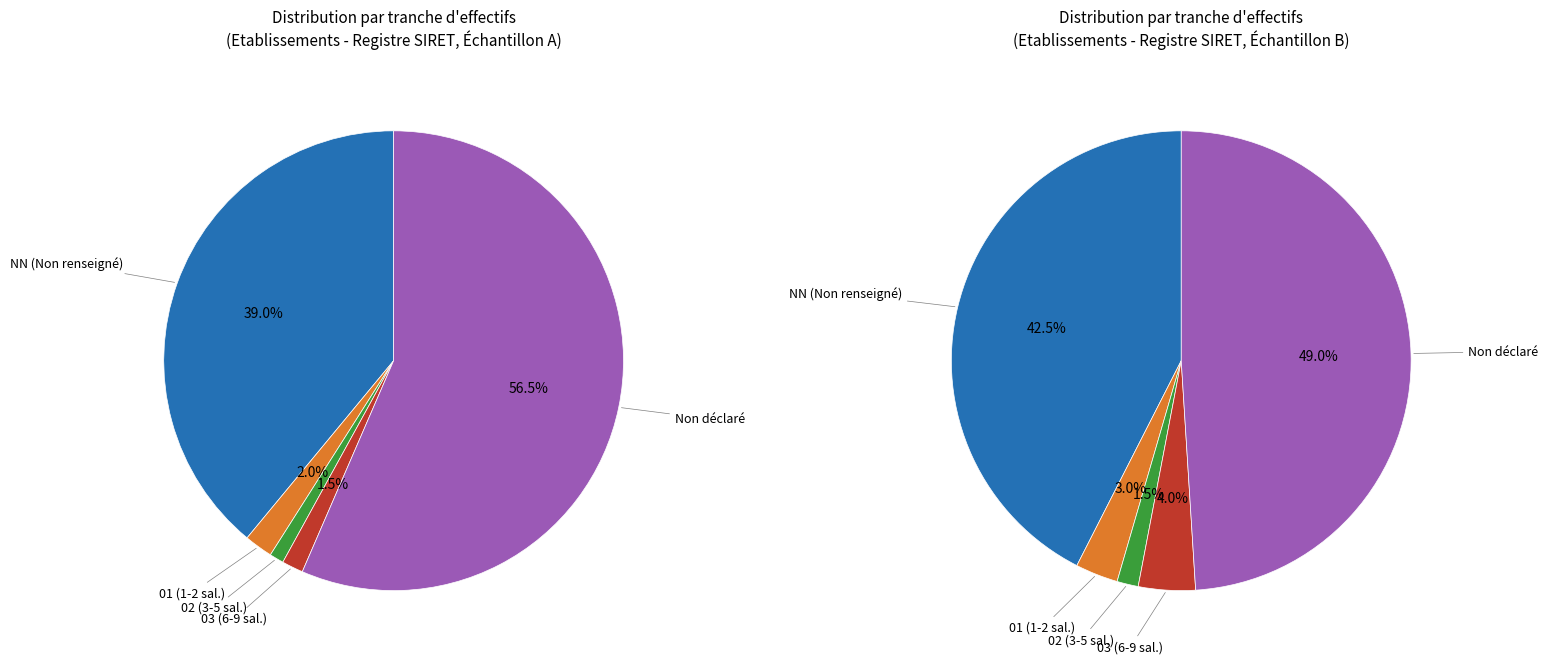

Is it true that NN is 48% of the pie?

False